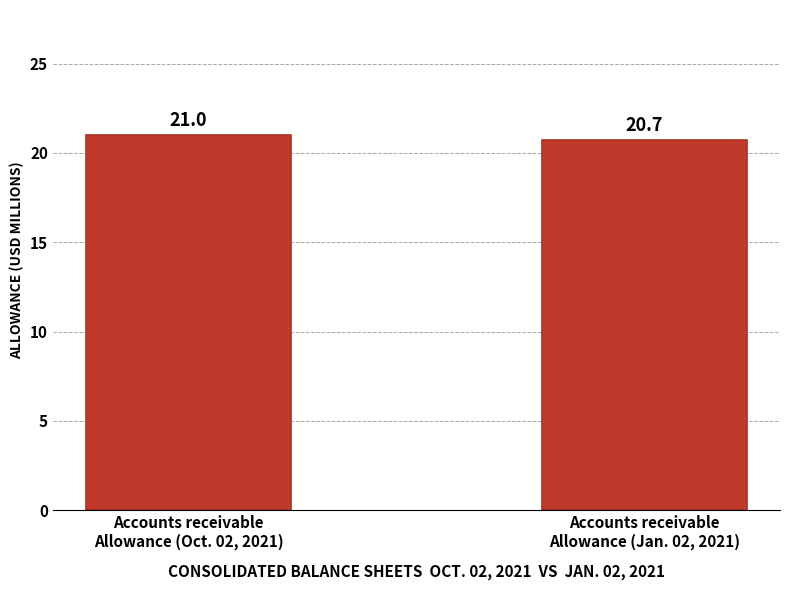

What is the label of the 1st bar from the right?

Accounts receivable
Allowance (Jan. 02, 2021)